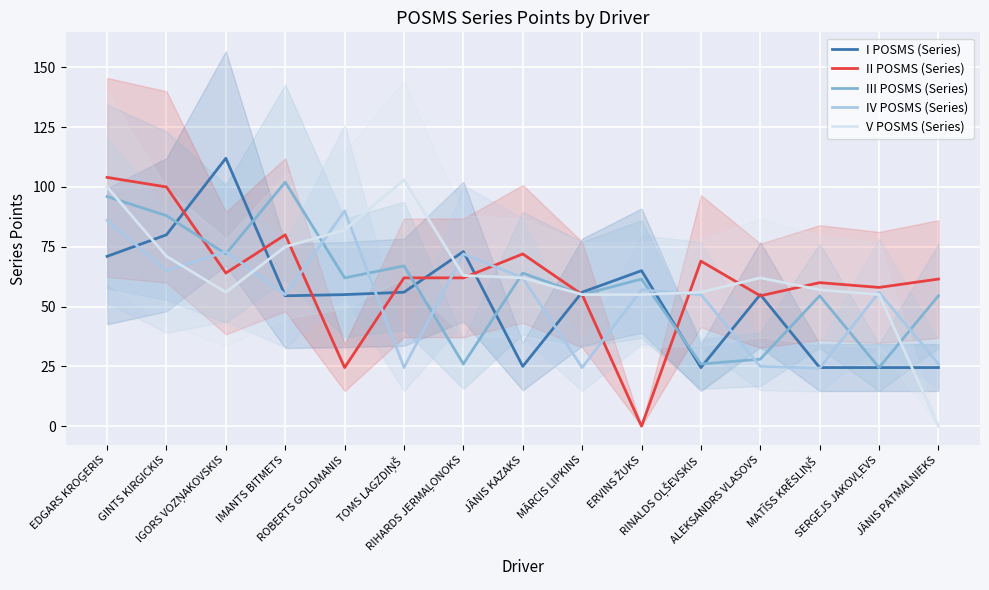

At which category is the sum across all series the highest?

EDGARS KROĢERIS